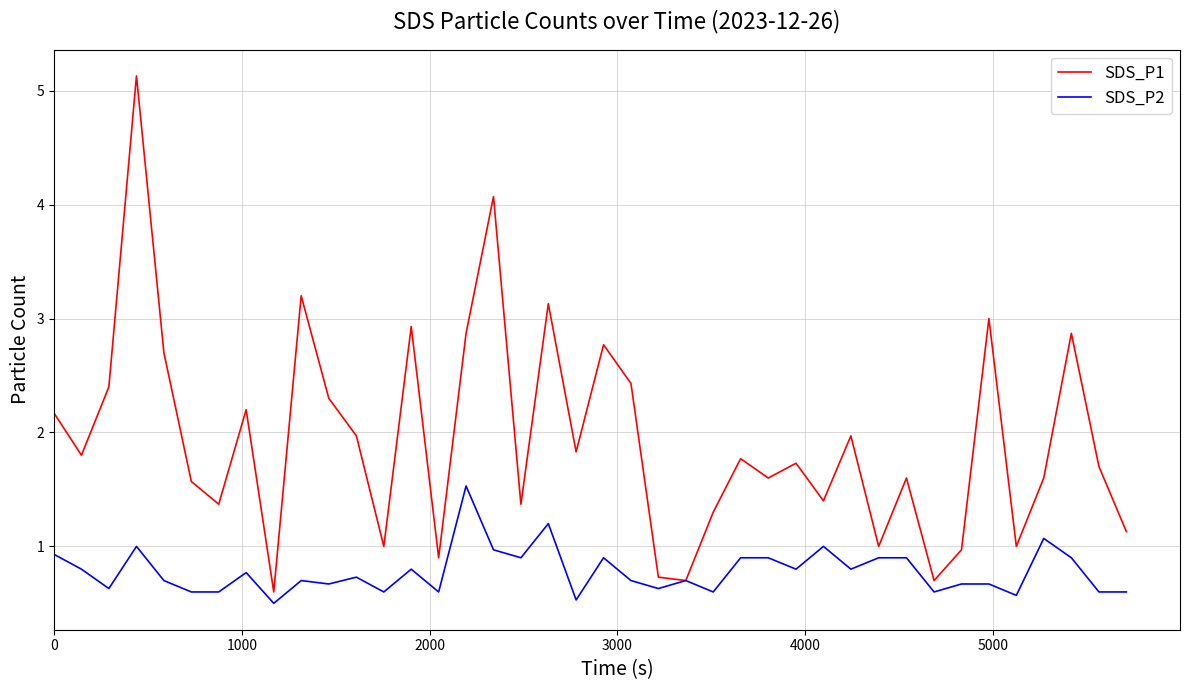

True or false: SDS_P2 has more than 1 interior local peaks.

True